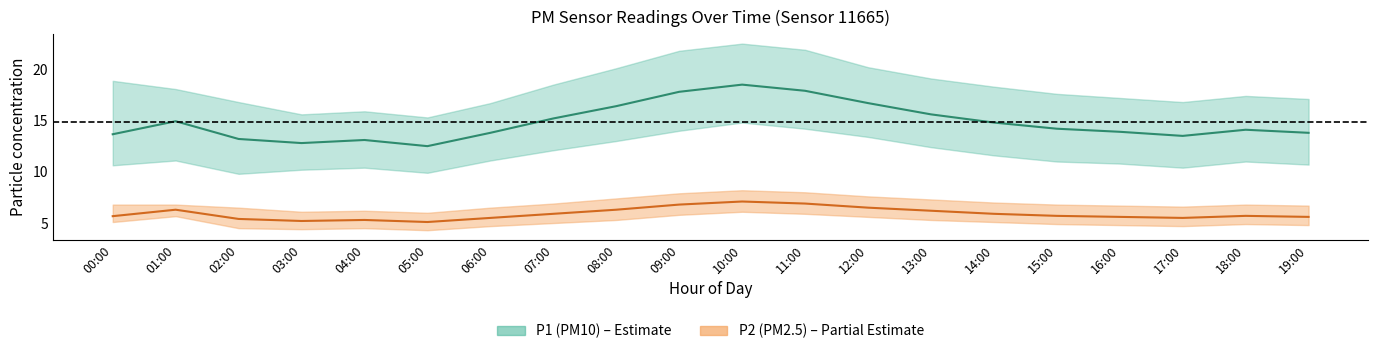

What is the label of the 5th point from the right?

15:00